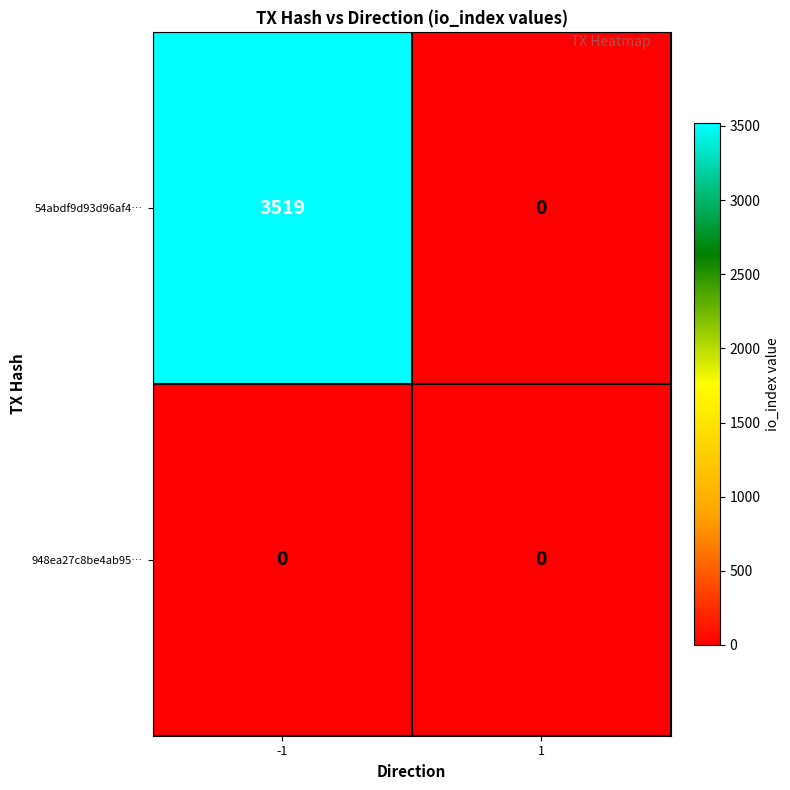

Which series has the largest range (max minus min)?

54abdf9d93d96af4…